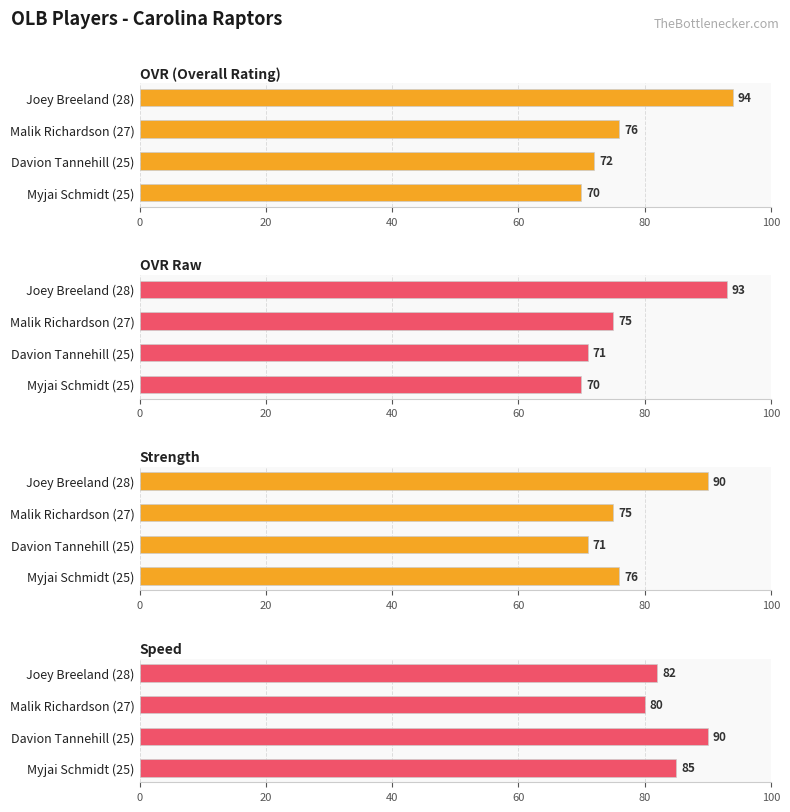

How many groups of bars are there?

4